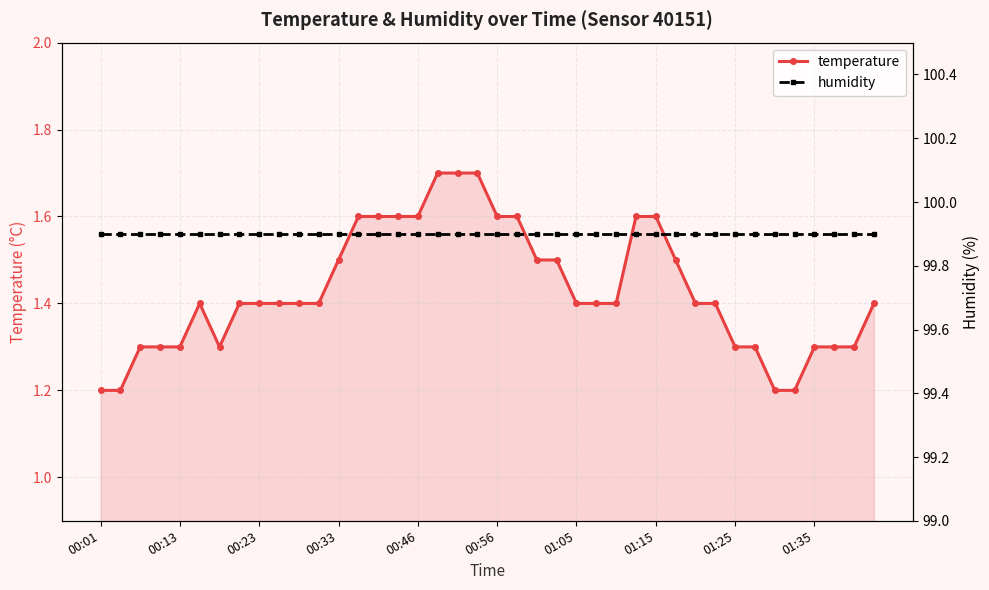

True or false: temperature has more than 0 interior local peaks.

True